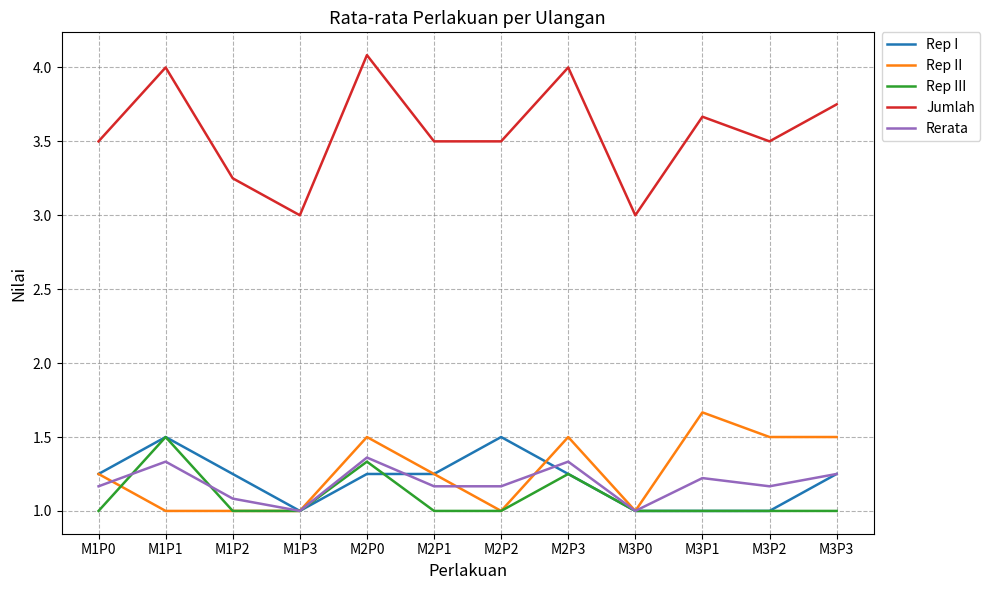

What is the spread (max minus min) of values at M3P0?

2.0